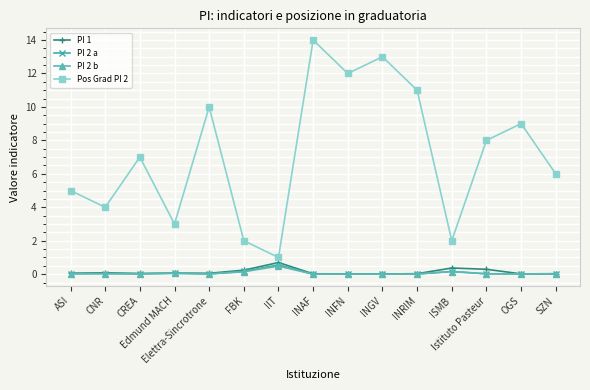

What is the greatest value displayed?

14.0